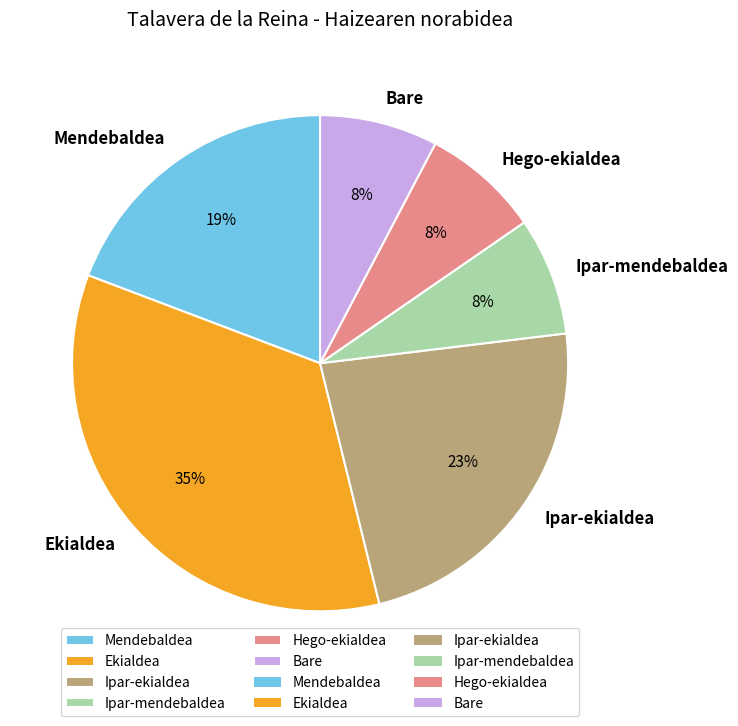

Do Mendebaldea and Ipar-mendebaldea together represent more than half of the pie?

No